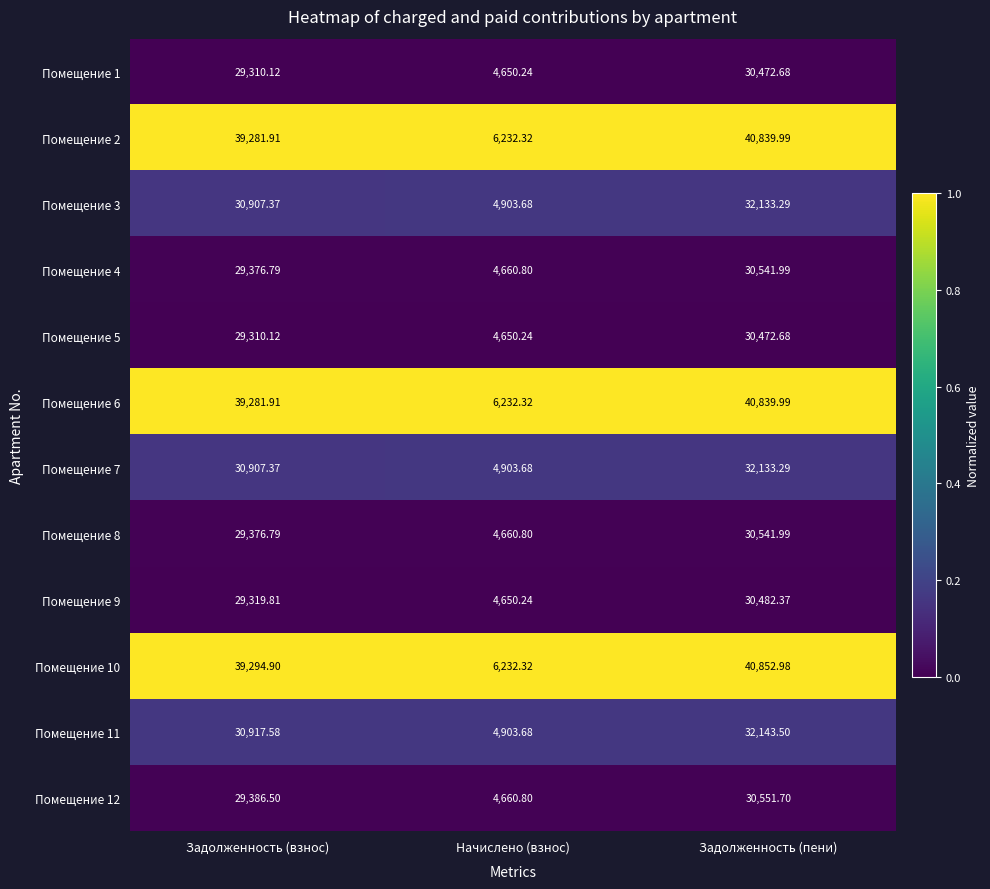

At which label is Помещение 1 closest to 17561?

Задолженность (взнос)